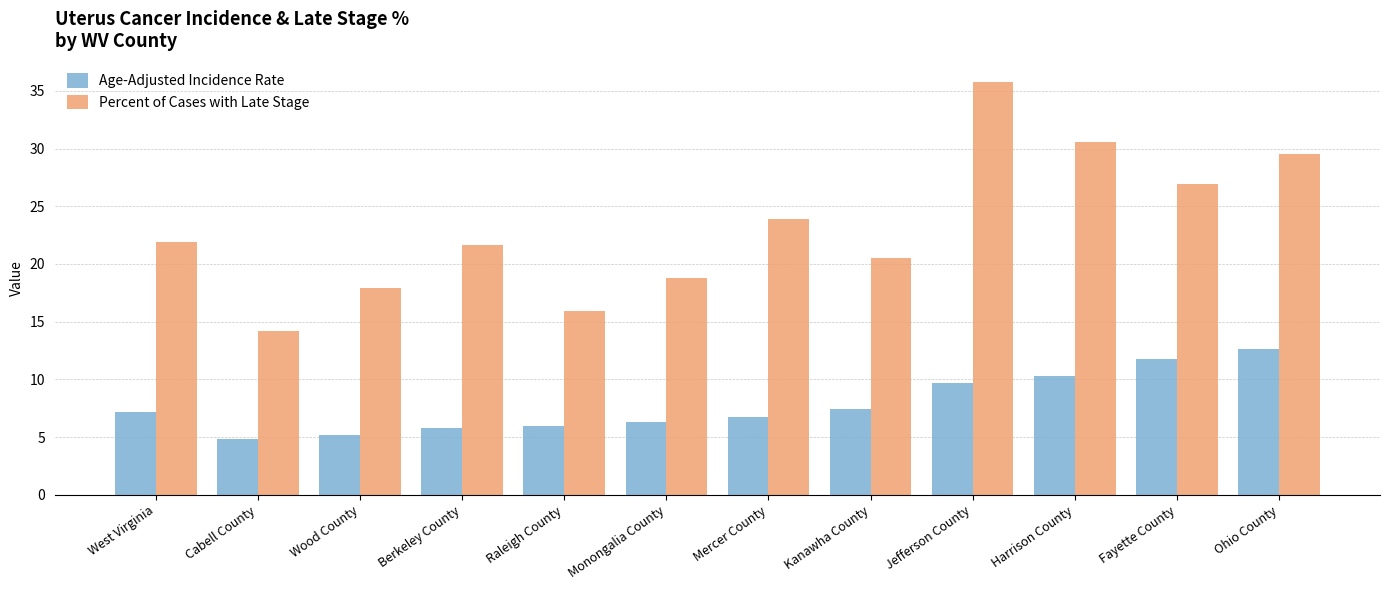

Which series has the widest spread of values?

Percent of Cases with Late Stage